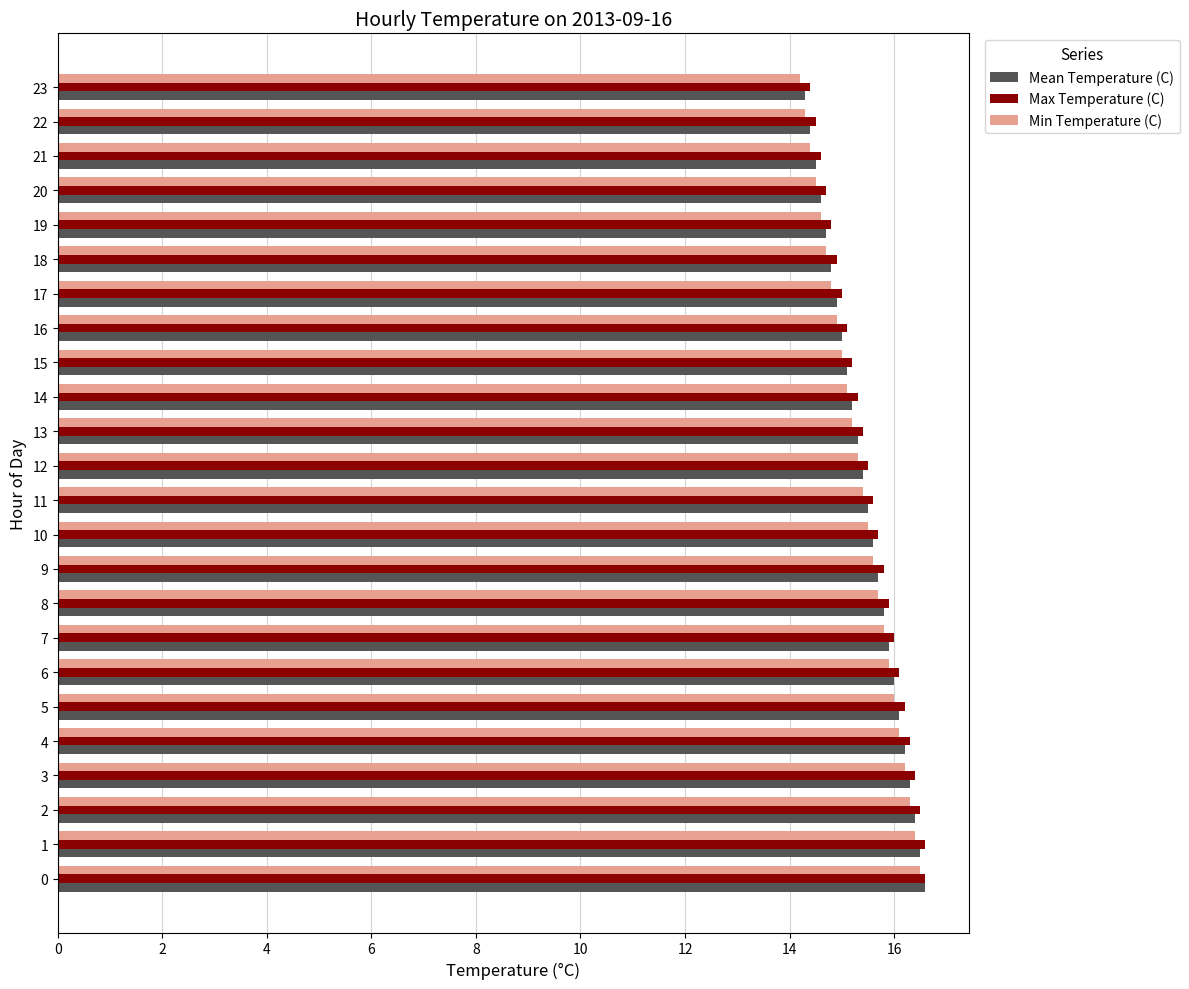

What are all the series names shown in the legend?

Mean Temperature (C), Max Temperature (C), Min Temperature (C)